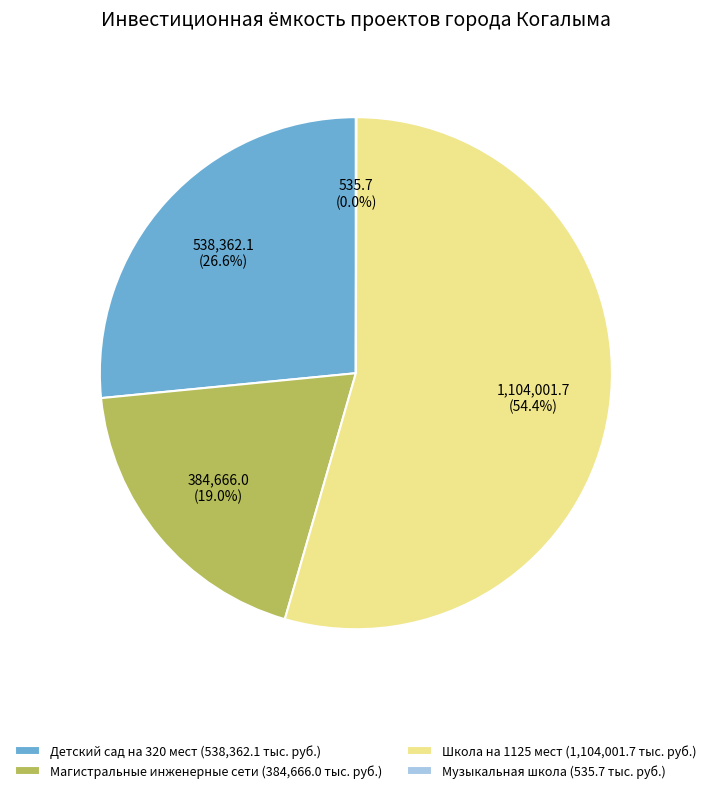

Which has a higher value, Магистральные инженерные сети or Школа на 1125 мест?

Школа на 1125 мест